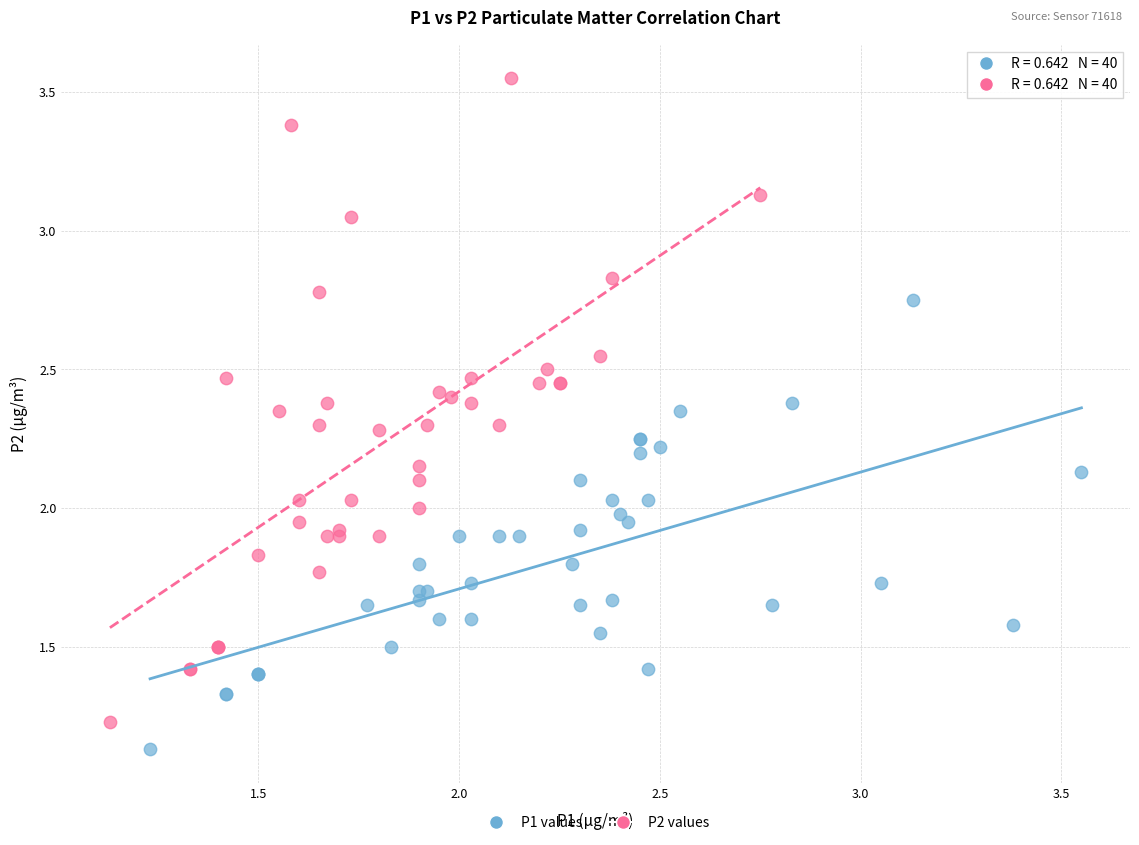

Which series reaches the maximum Y coordinate?

P2 values